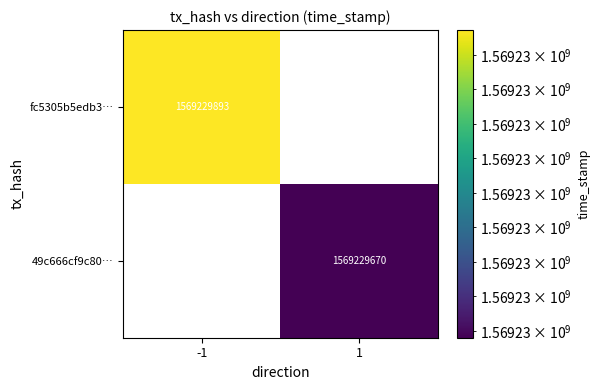

What is the sum of the 49c666cf9c807fff02b83089c2a0ade51f34022… values at direction_-1 and direction_1?

1569229670